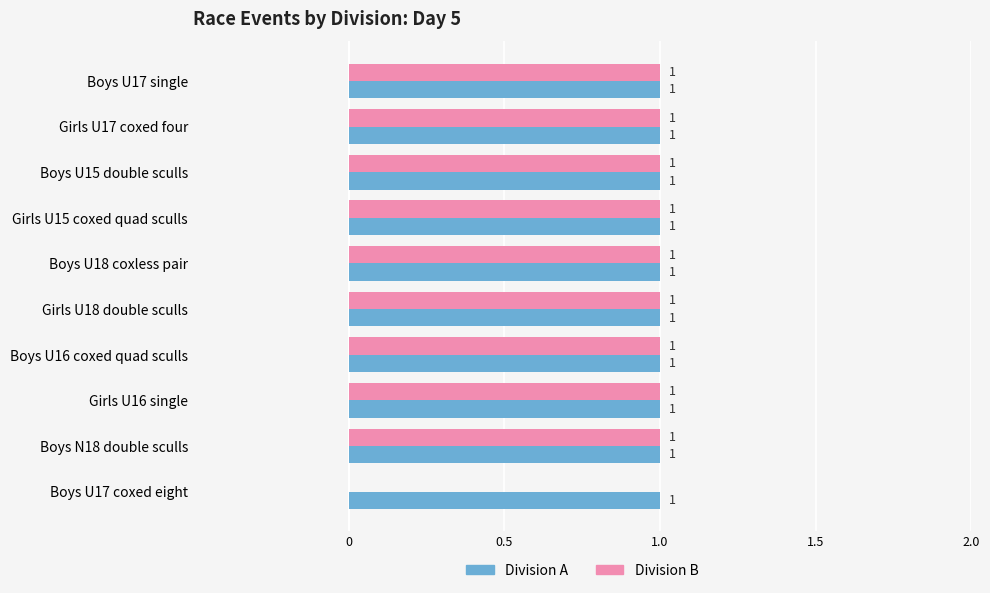

How many Division B values are between 1 and 2?

9